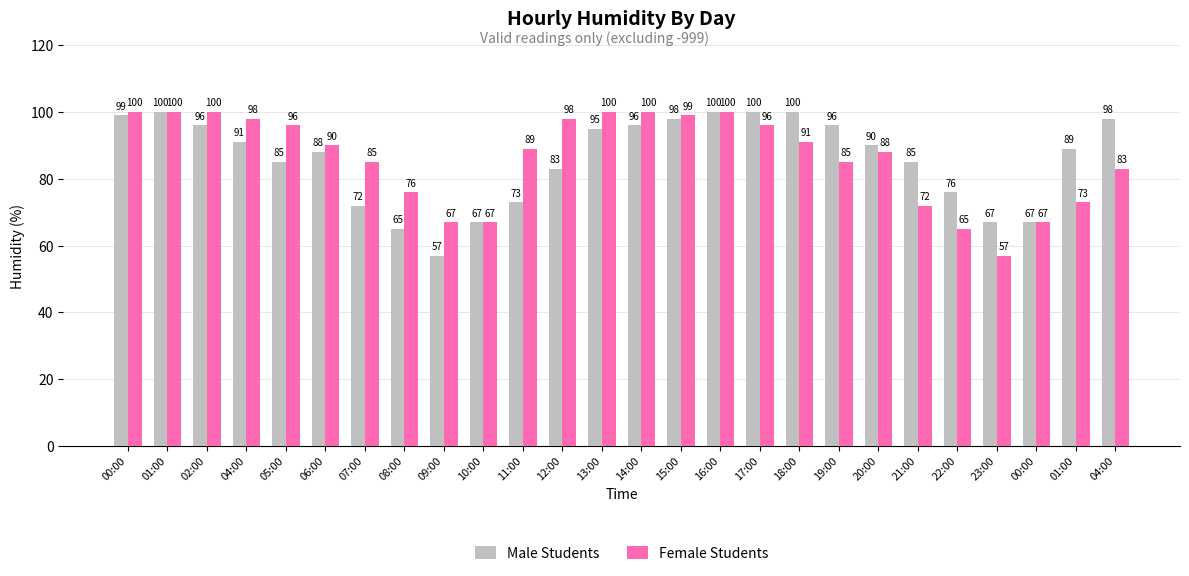

At which label does Male Students reach its minimum?

09:00